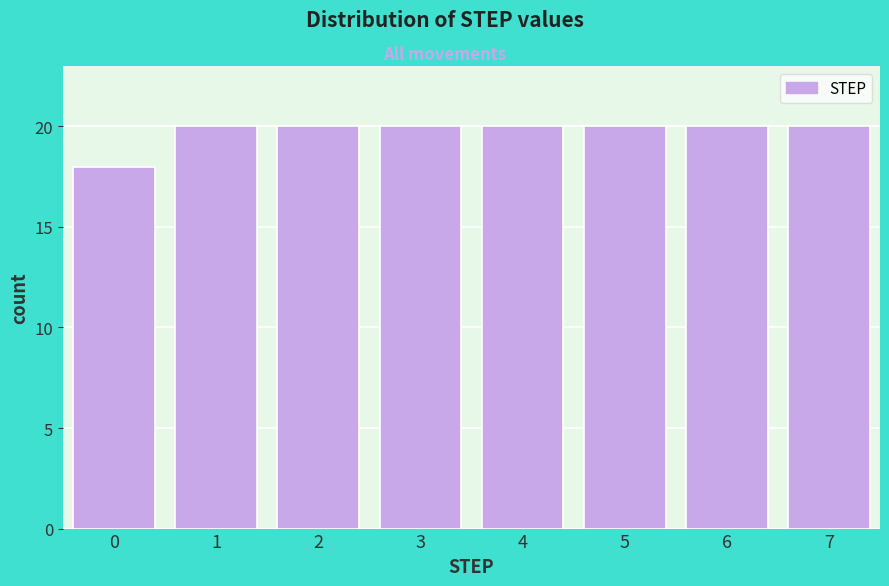

Reading left to right, transcribe this chart: for each bar, give the range it covers on the x-axis and its height. The values are not printed on the chart, so give them approximately, as read against the axis.

-0.5 to 0.5: 18
0.5 to 1.5: 20
1.5 to 2.5: 20
2.5 to 3.5: 20
3.5 to 4.5: 20
4.5 to 5.5: 20
5.5 to 6.5: 20
6.5 to 7.5: 20